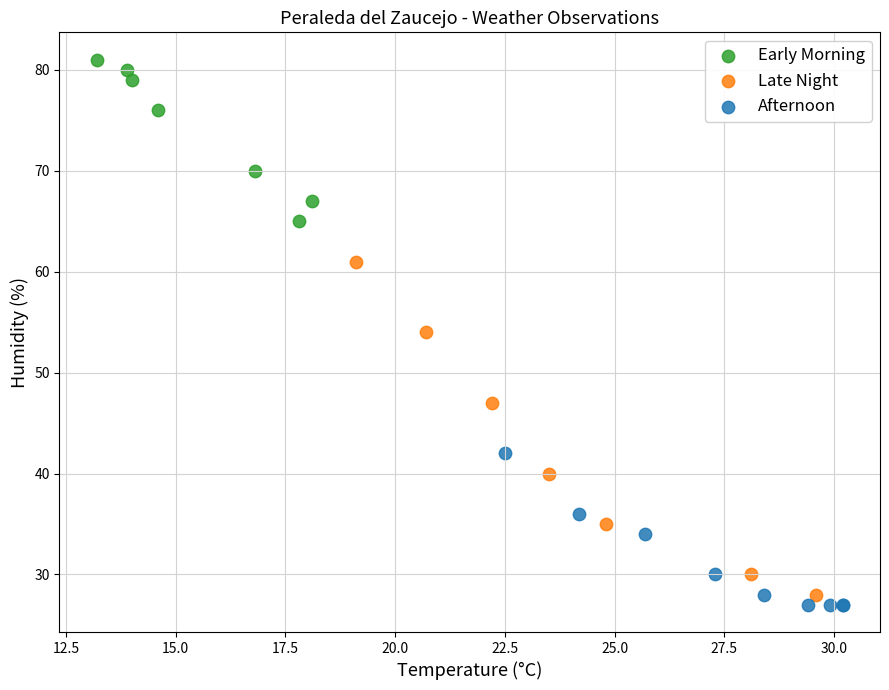

Which series contains the lowest Y value?

Afternoon